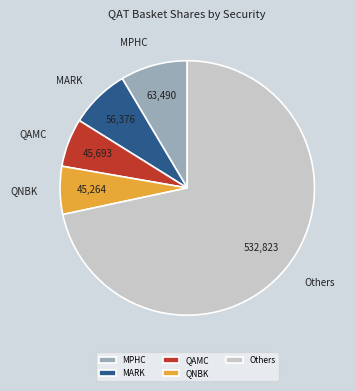

Does Others account for over 50% of the chart?

Yes